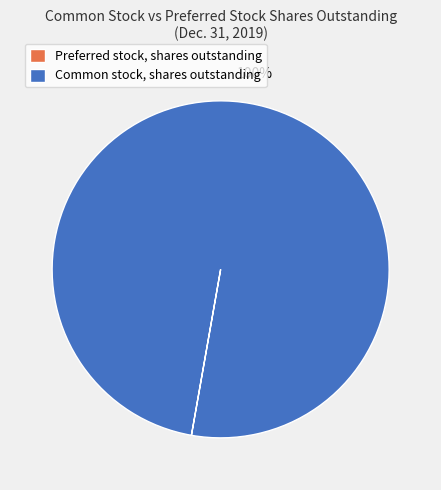

What is the largest slice in the pie chart?

Common stock, shares outstanding